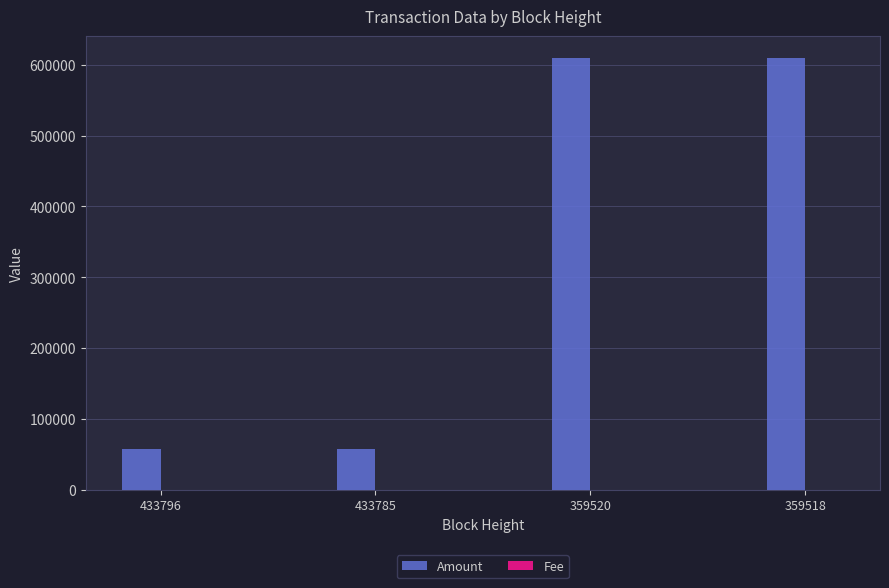

What is the highest value of the Amount series?

610000